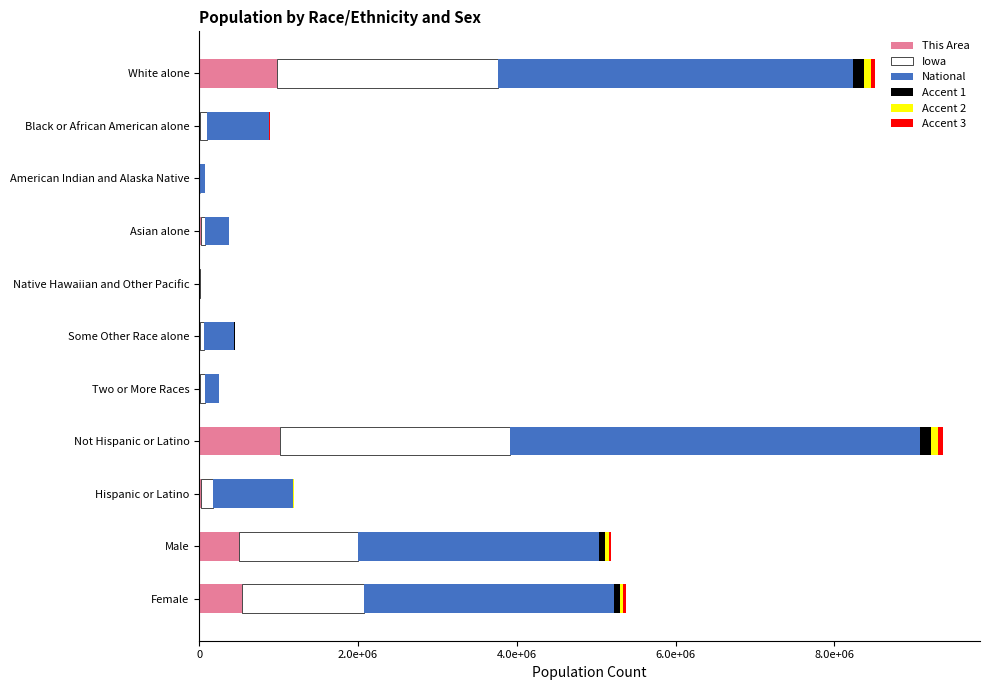

Does the chart contain any negative values?

No